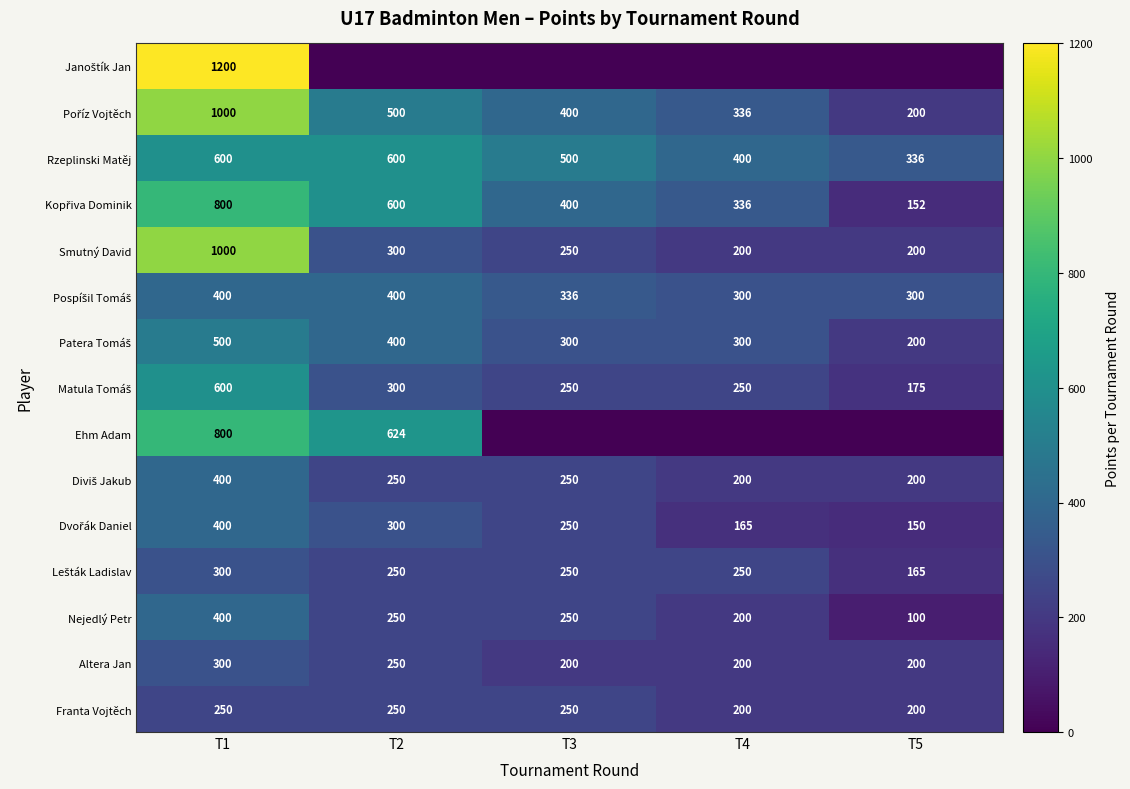

Is it true that Franta Vojtěch equals 318 at T4?

False